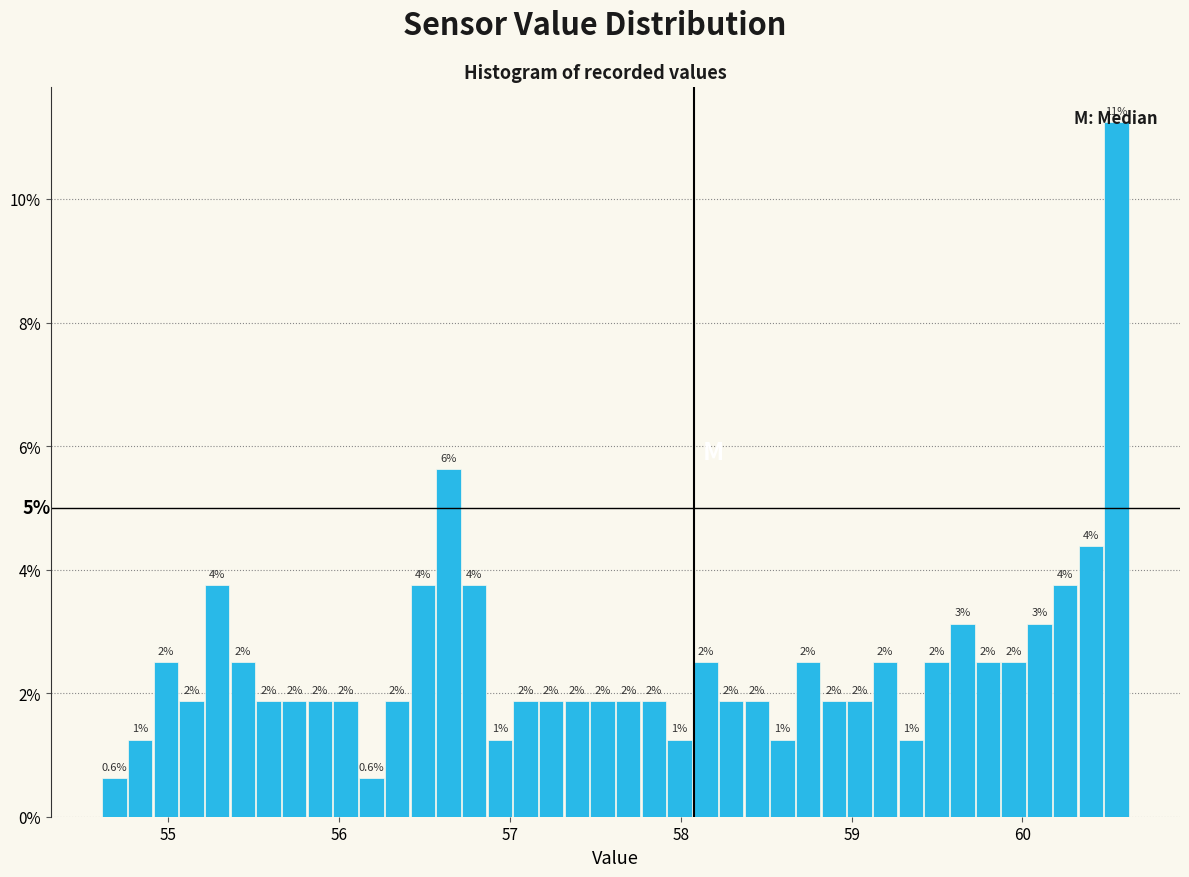

Read against the x-axis, roughly where is the centre of the tallest bar?

60.5